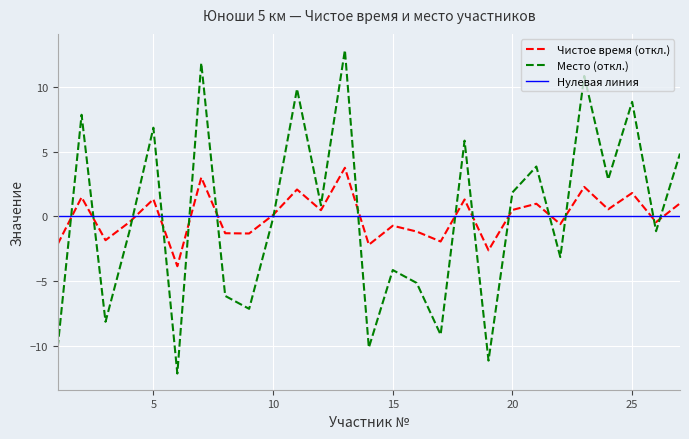

The value of Место at 4 is -1.1. True or false?

True